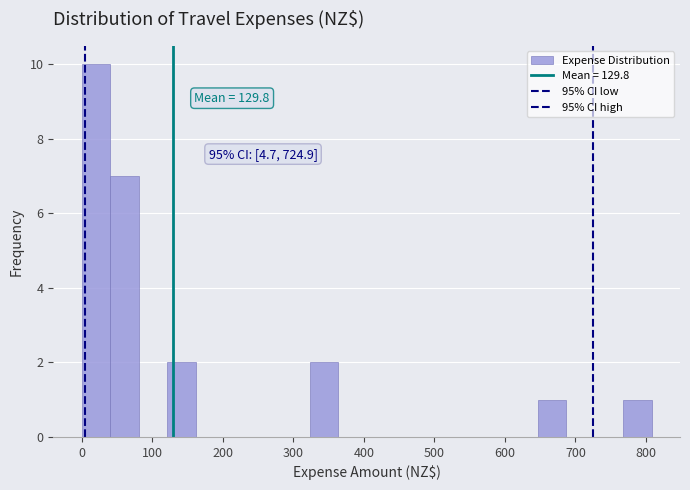

Which range on the x-axis has the tallest bar?

0 to 40